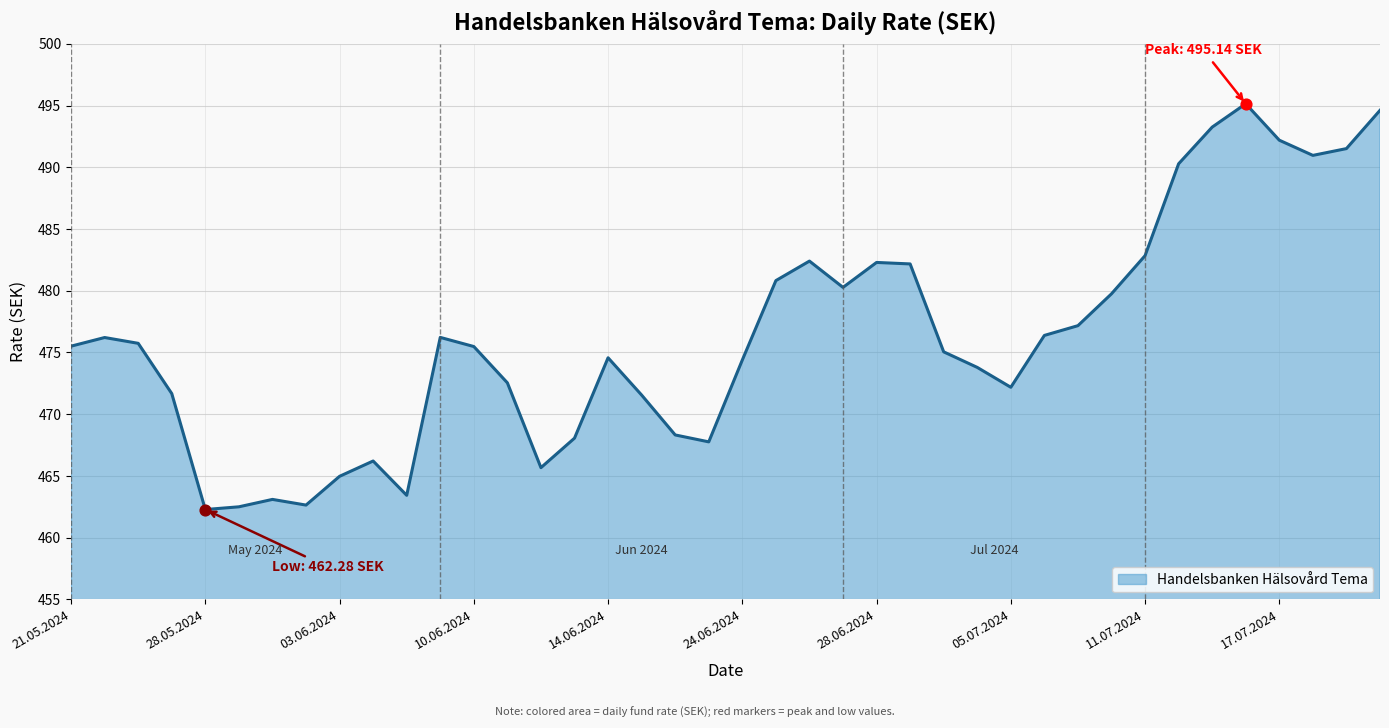

What is the greatest value displayed?

495.1